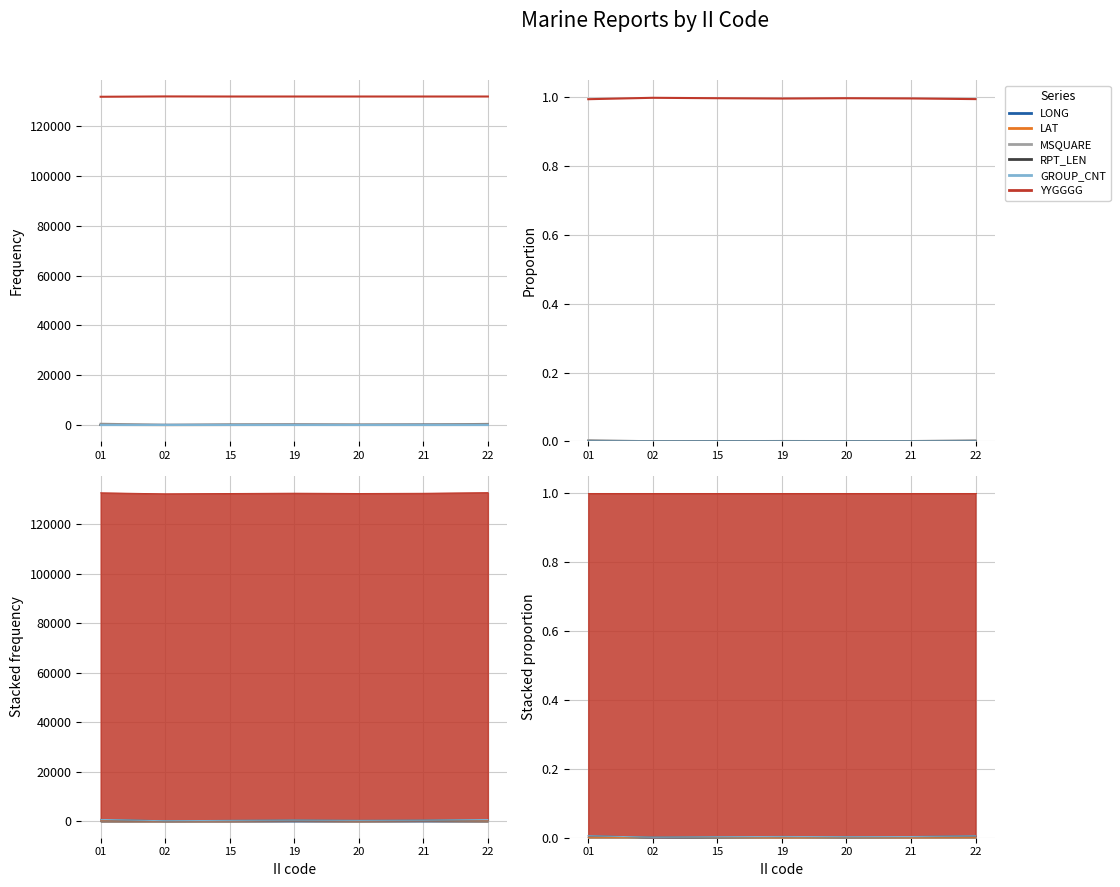

Which series changed the most between 02 and 19?

YYGGGG